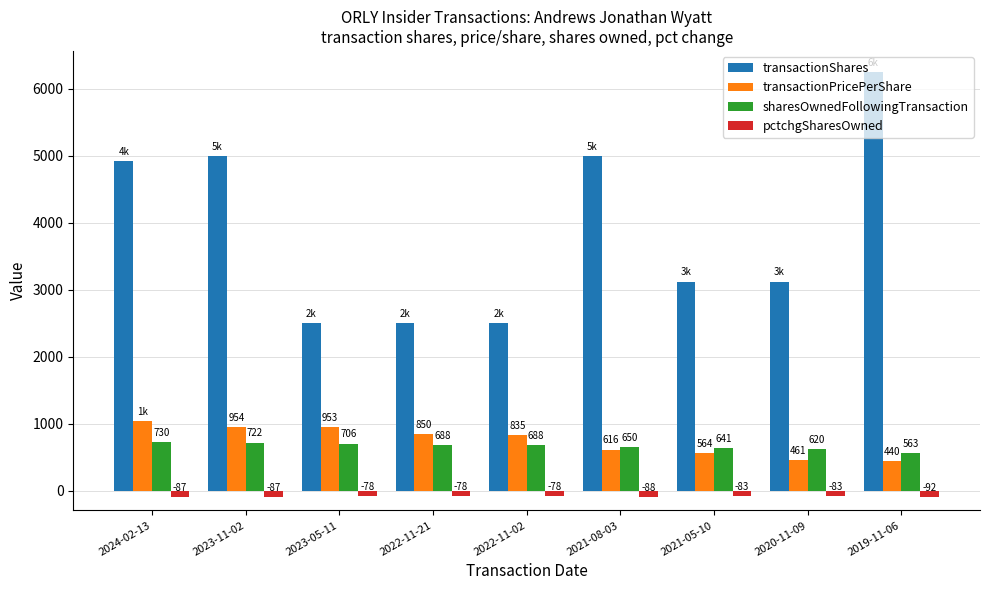

What is the label of the 6th bar from the right?

2022-11-21